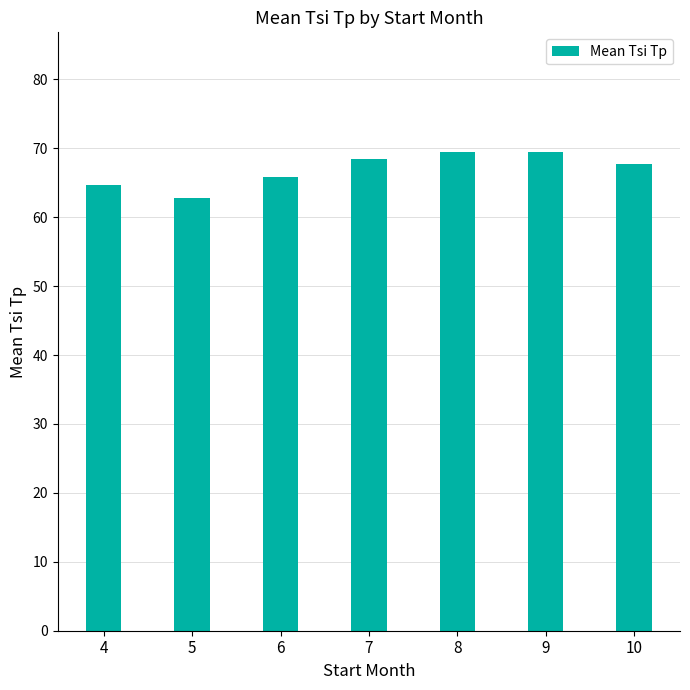

How many data points does each series have?

7